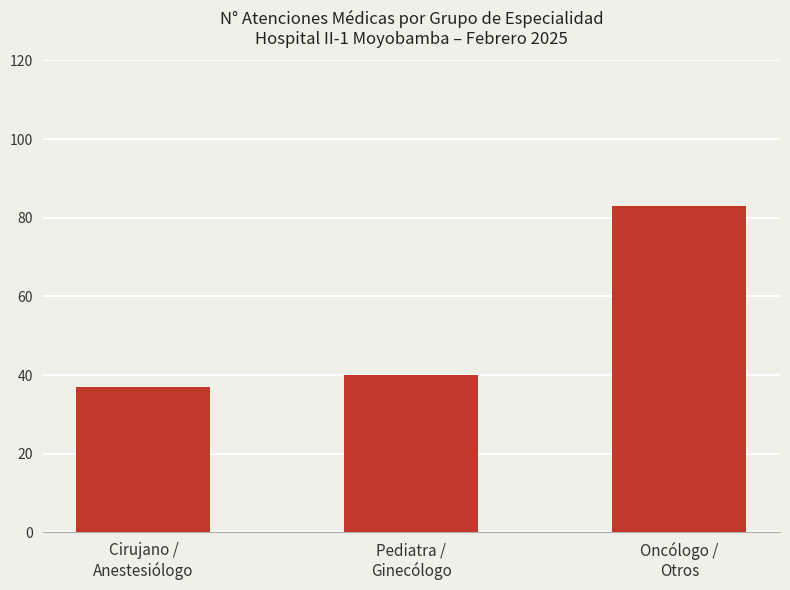

Does the chart contain stacked bars?

No